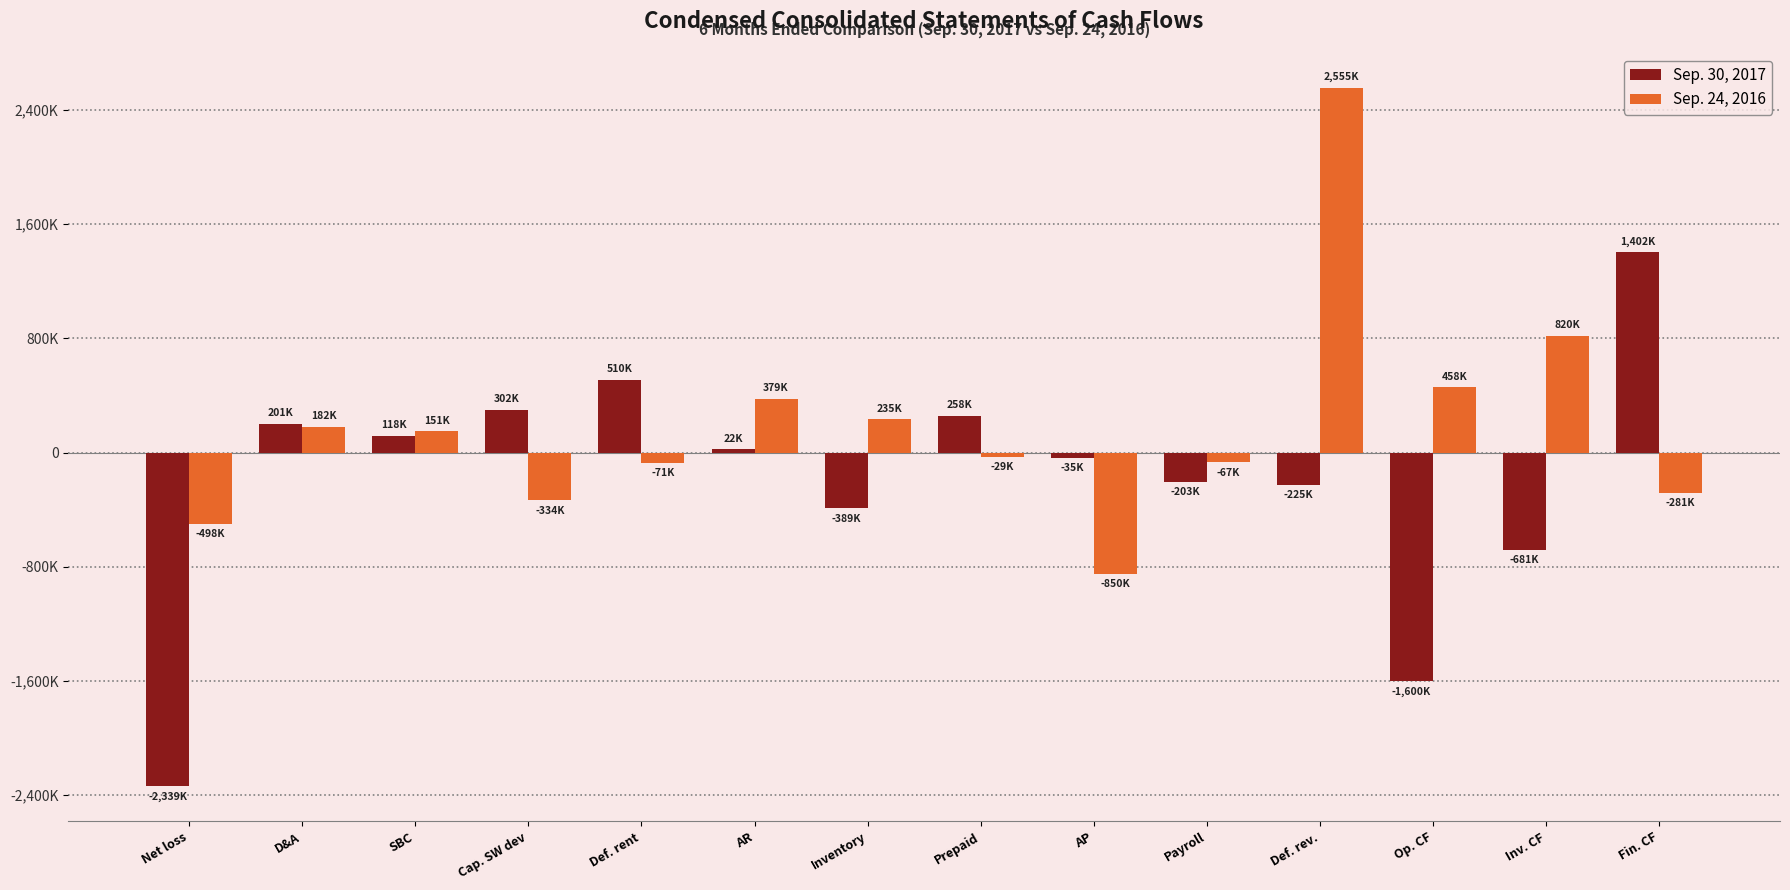

What are all the series names shown in the legend?

Sep. 30, 2017, Sep. 24, 2016